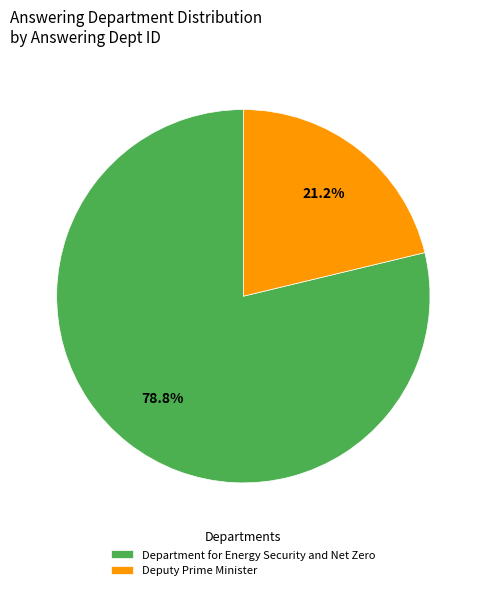

Count the number of slices in the pie.

2